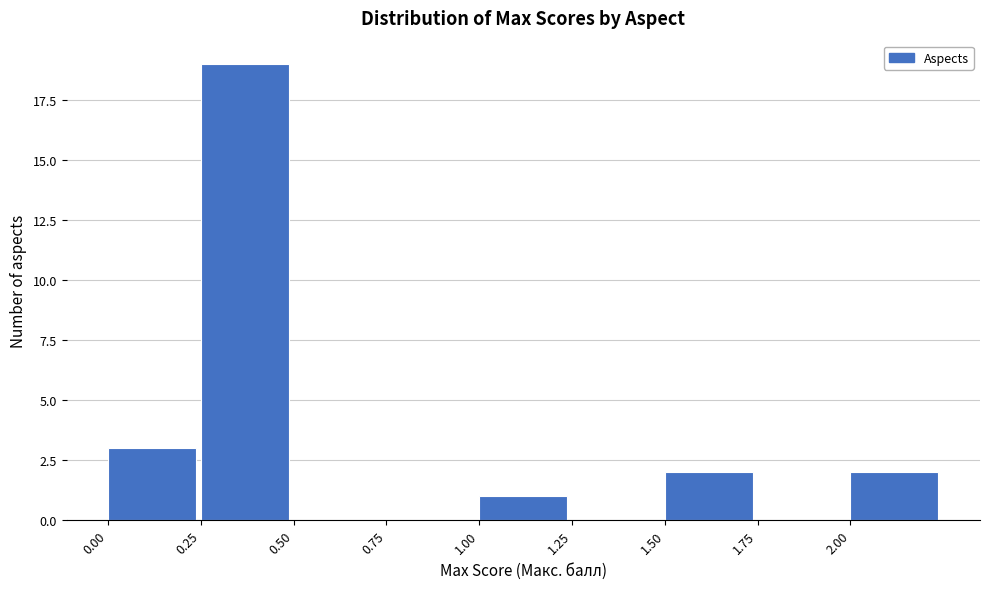

Reading left to right, list every bar in this chart as the range it spans on the x-axis followed by its height. The values are not printed on the chart, so give them approximately, as read against the axis.

0.00 to 0.25: 3
0.25 to 0.50: 19
0.50 to 0.75: 0
0.75 to 1.00: 0
1.00 to 1.25: 1
1.25 to 1.50: 0
1.50 to 1.75: 2
1.75 to 2.00: 0
2.00 to 2.25: 2